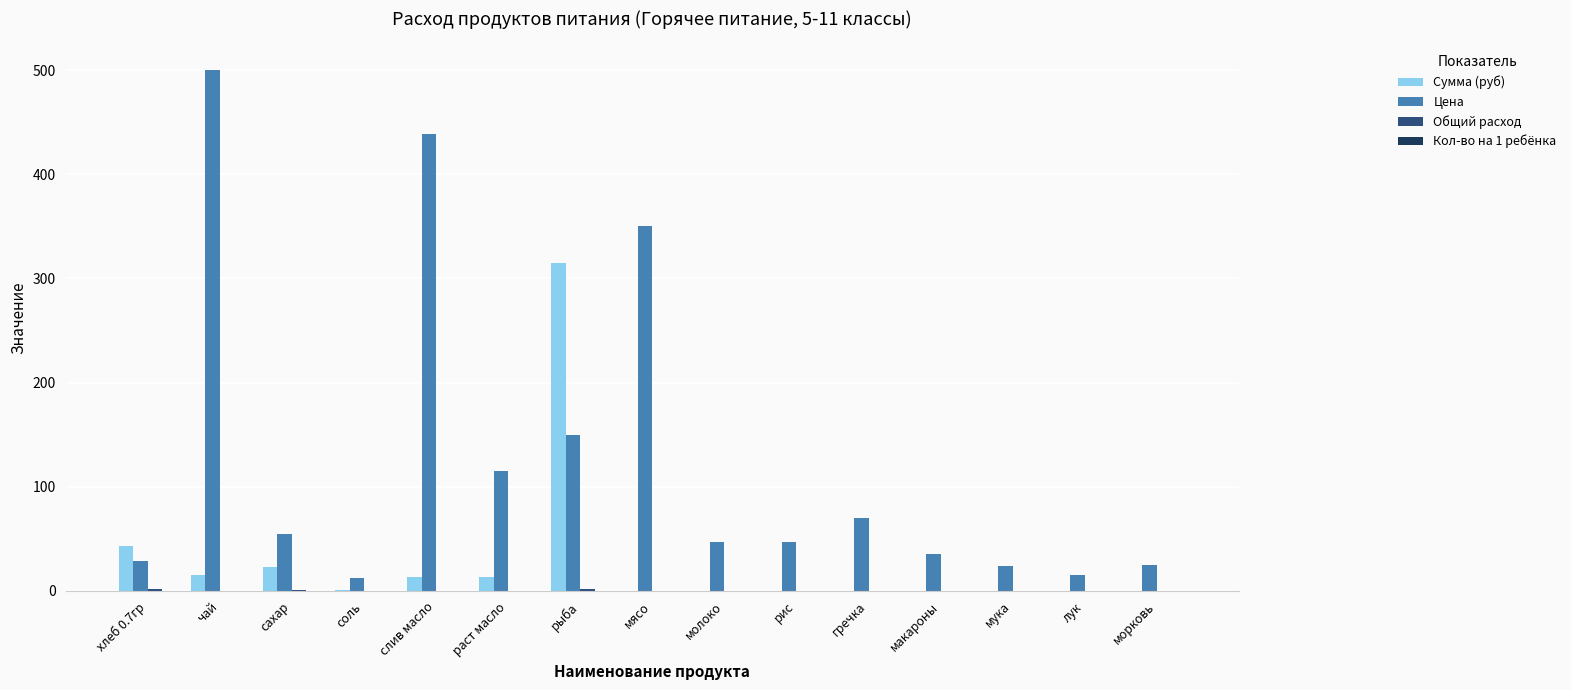

Count the number of categories in the chart.

15